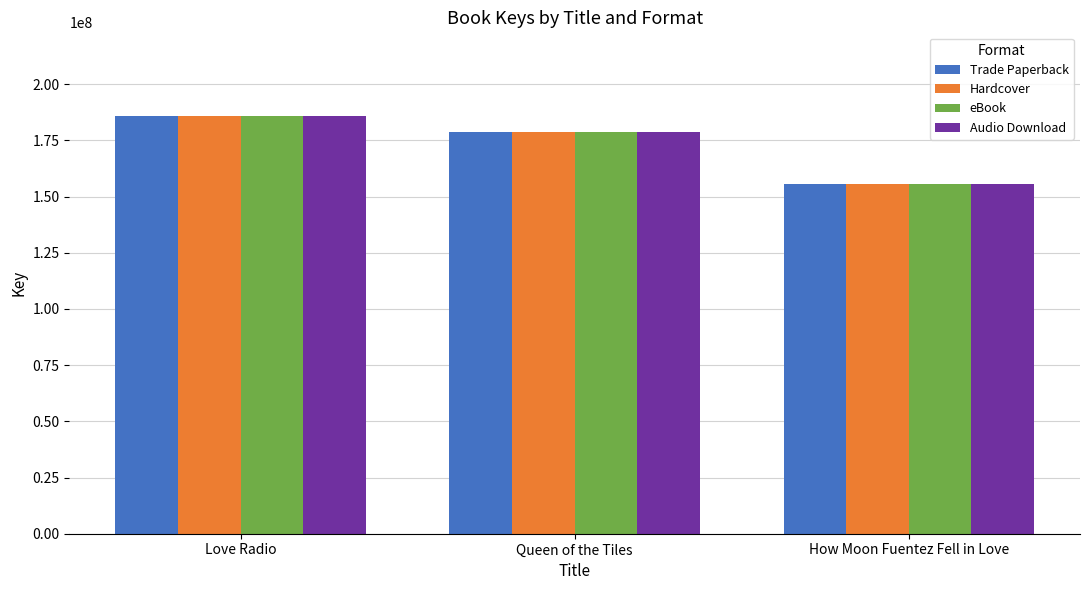

The Audio Download series shows 123134179 at Love Radio. True or false?

False